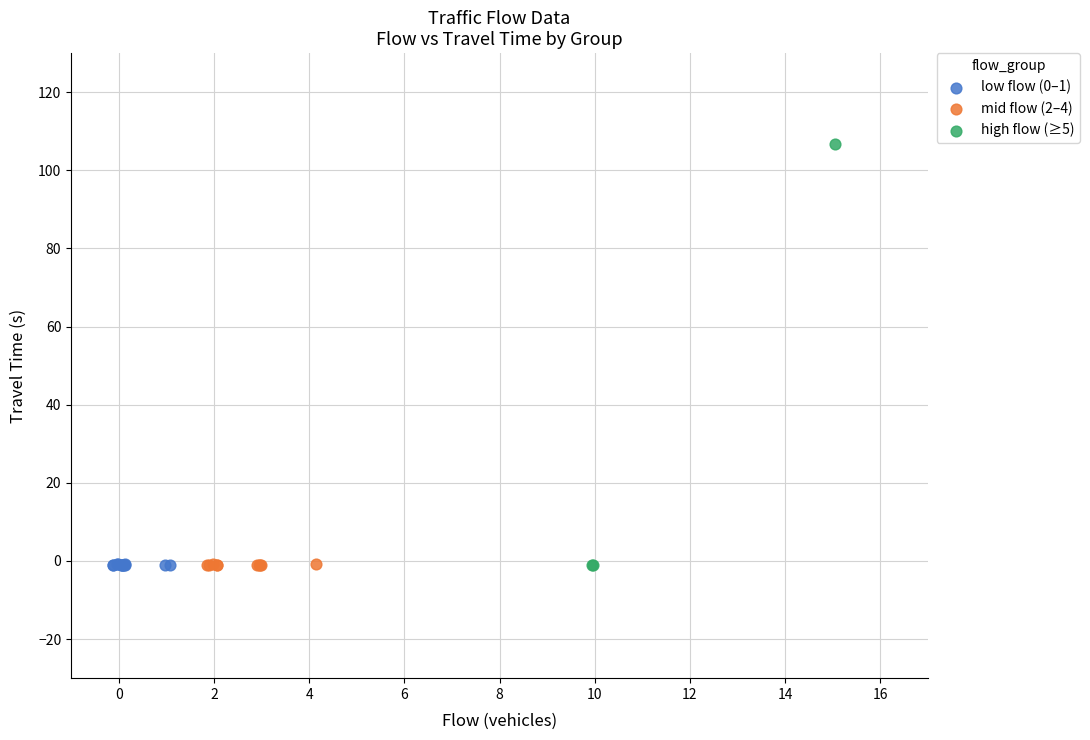

What are all the series names shown in the legend?

low flow (0–1), mid flow (2–4), high flow (≥5)